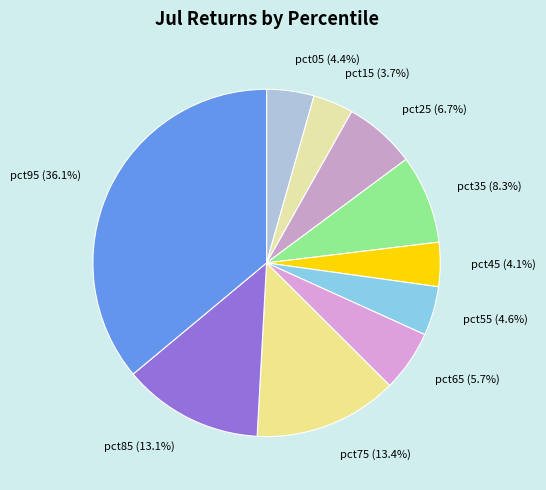

To the nearest percent, what is the difference between the largest and smallest slice percentages?

32%